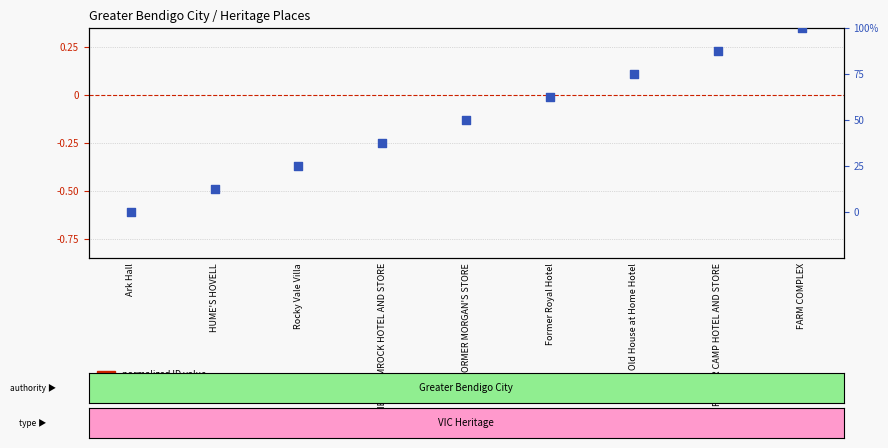

Which series contains the highest Y value?

percentile rank within the sample